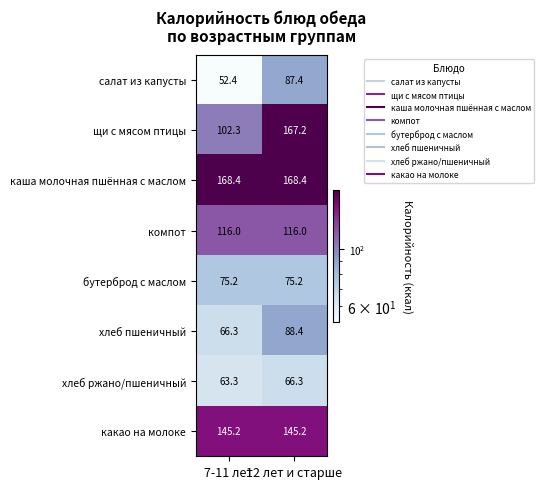

What is the total value across all series at 12 лет и старше?

914.1